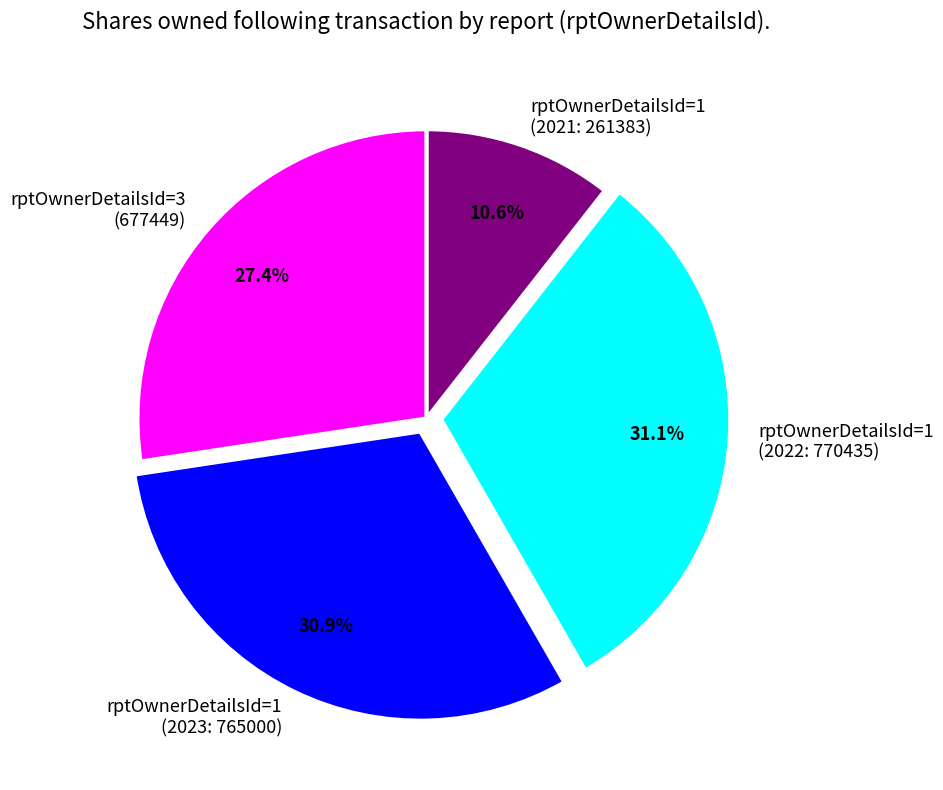

Approximately how many times larger is the value at rptOwnerDetailsId=1 (2021: 261383) compared to rptOwnerDetailsId=1 (2022: 770435)?

0.3